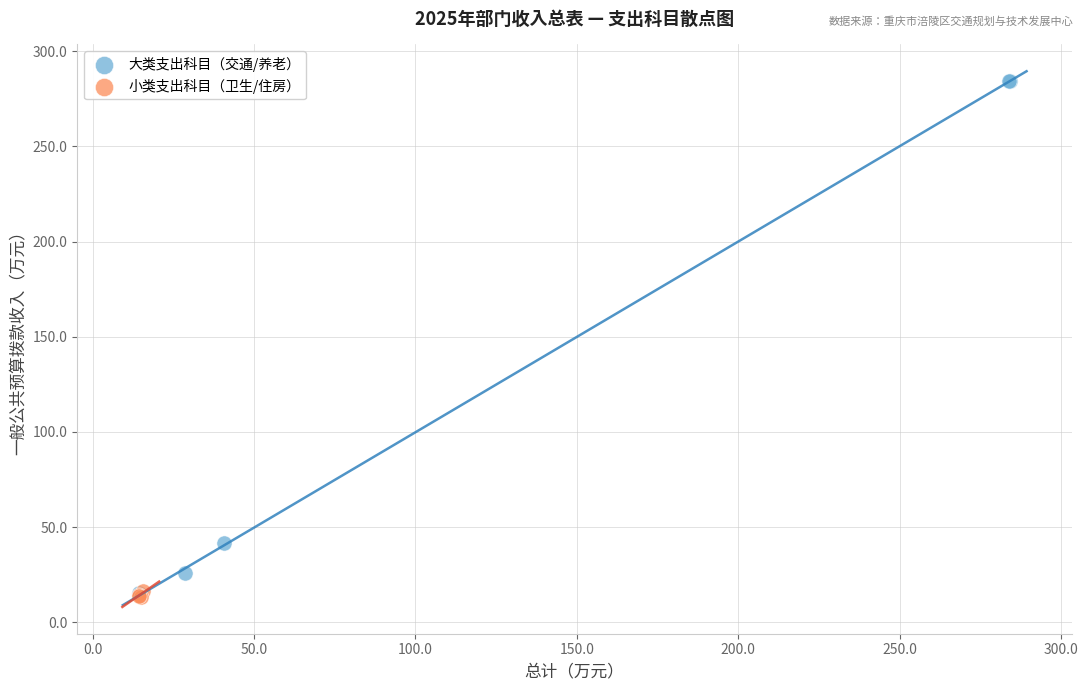

Which series reaches the maximum Y coordinate?

大类支出科目（交通/养老）